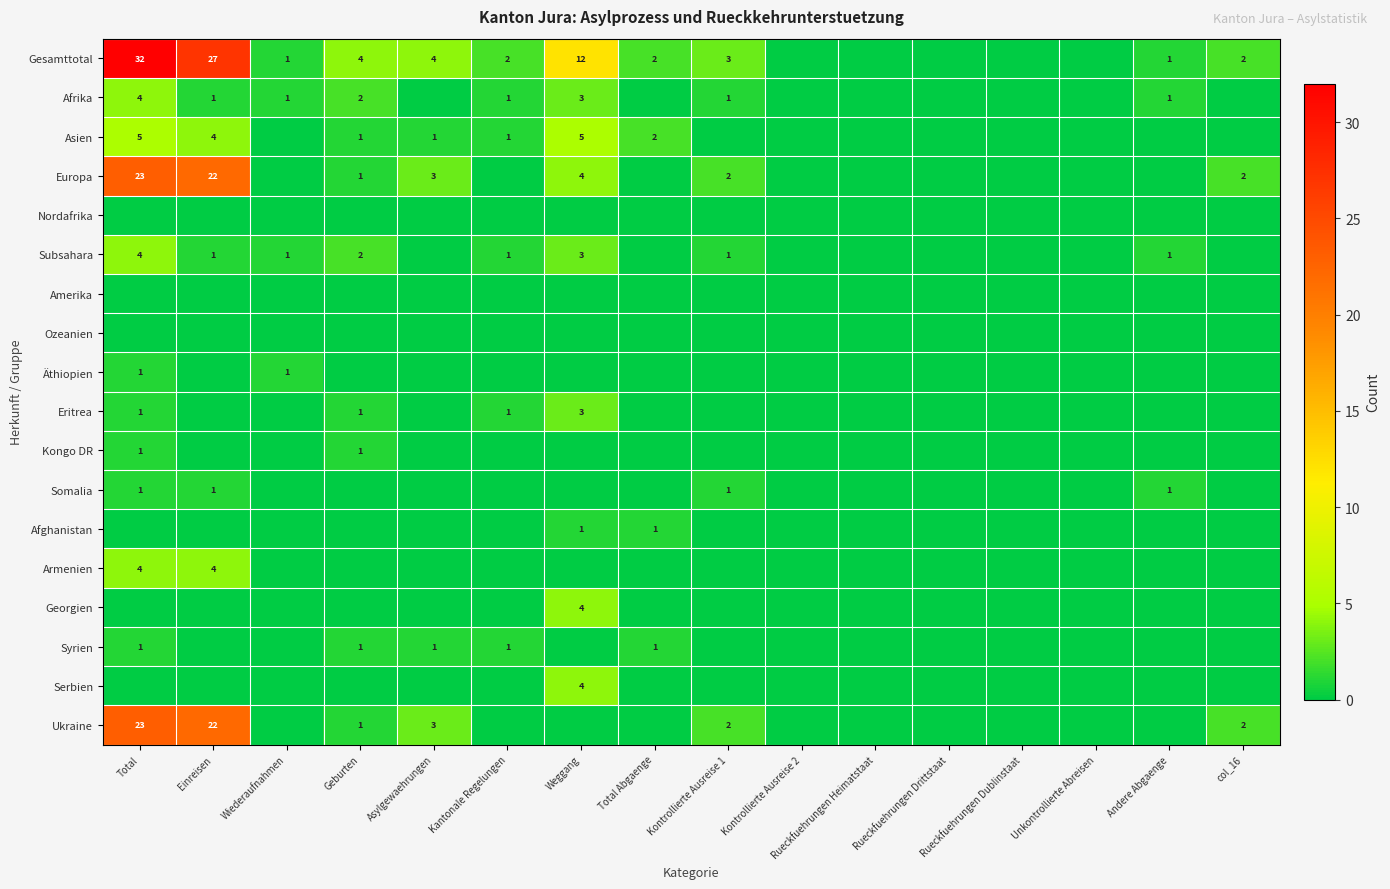

Which has a higher value, Wiederaufnahmen or Asylgewaehrungen?

Asylgewaehrungen